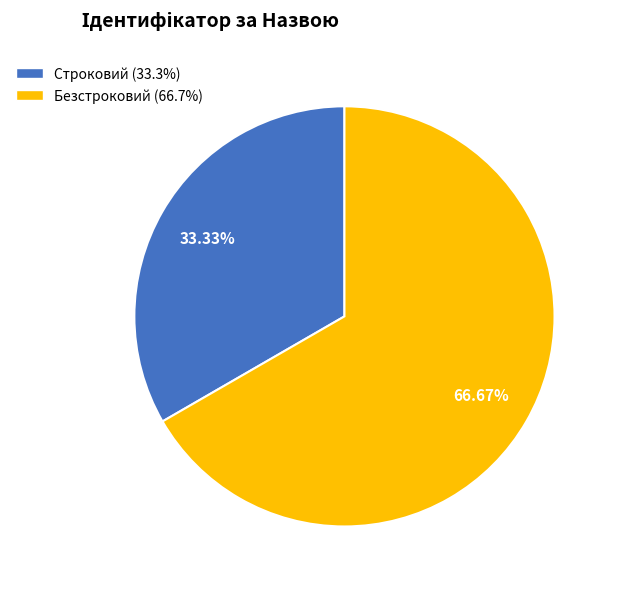

What is the ratio of the value at Безстроковий to the value at Строковий?

2.0